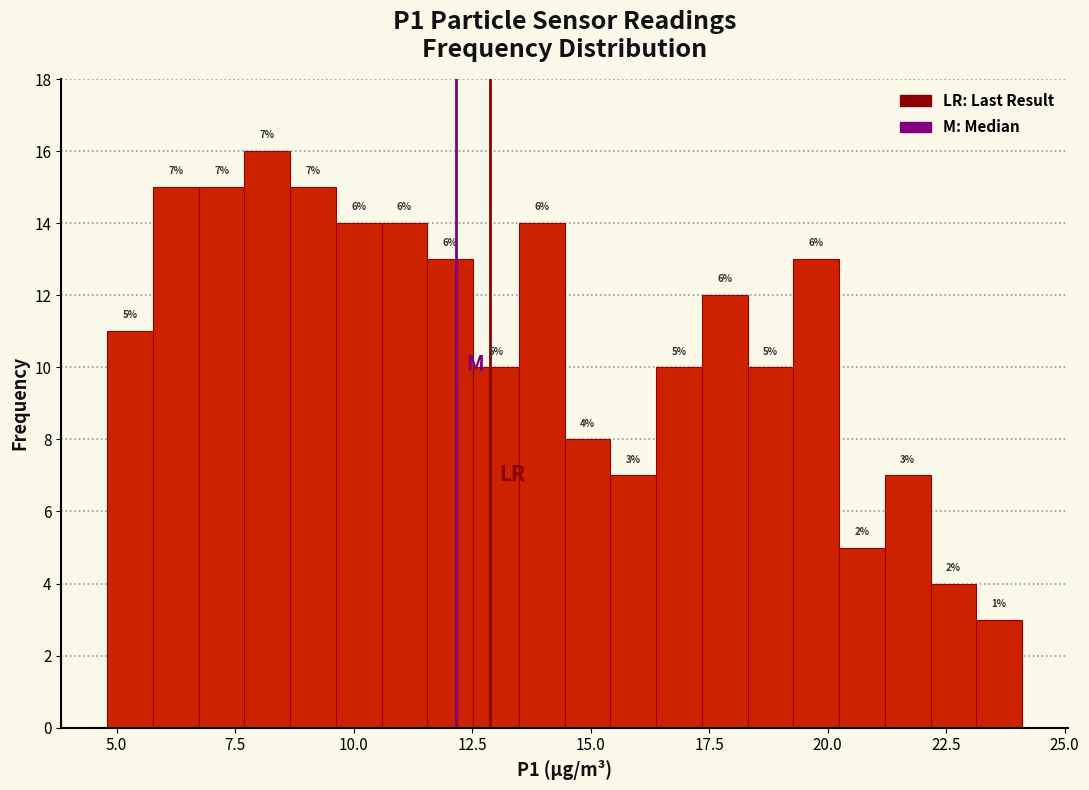

Read against the x-axis, roughly where is the centre of the tallest bar?

8.0